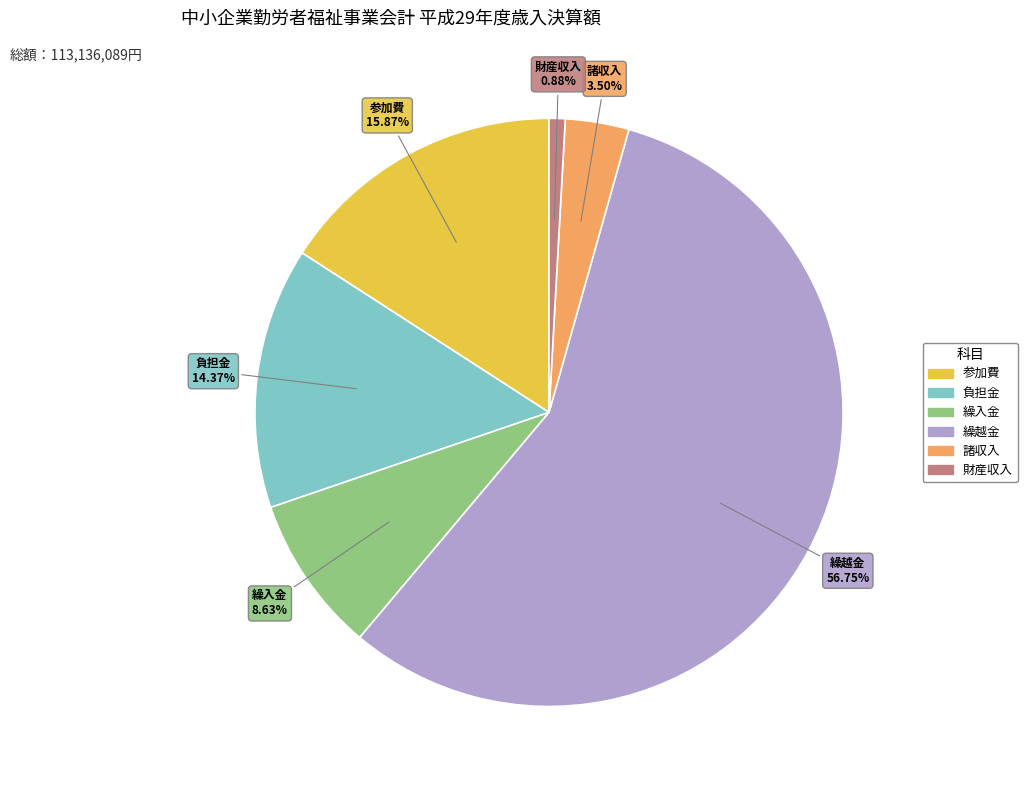

Count the number of slices in the pie.

6